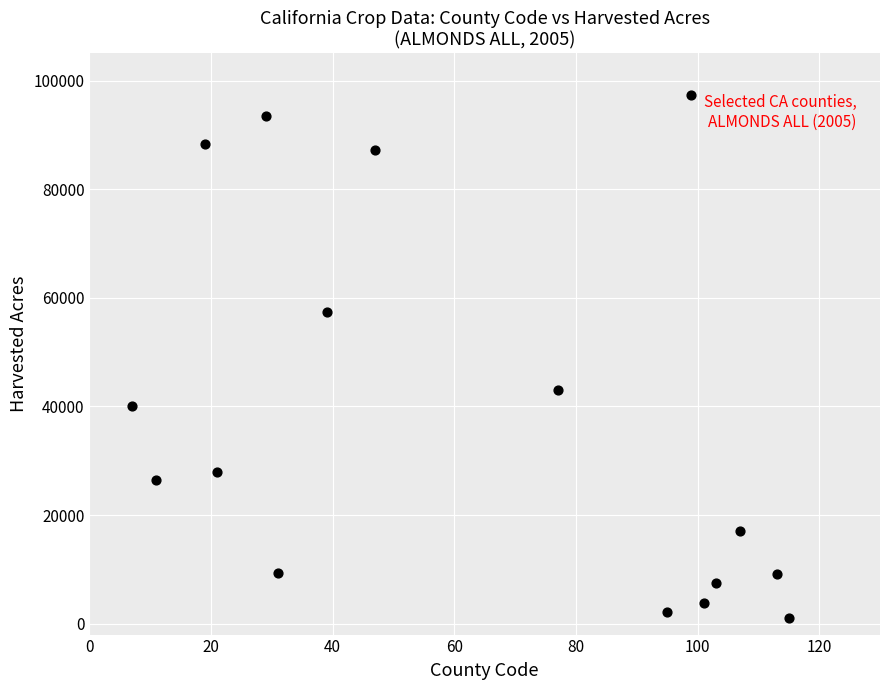

What is the range of X values (max minus min)?

108